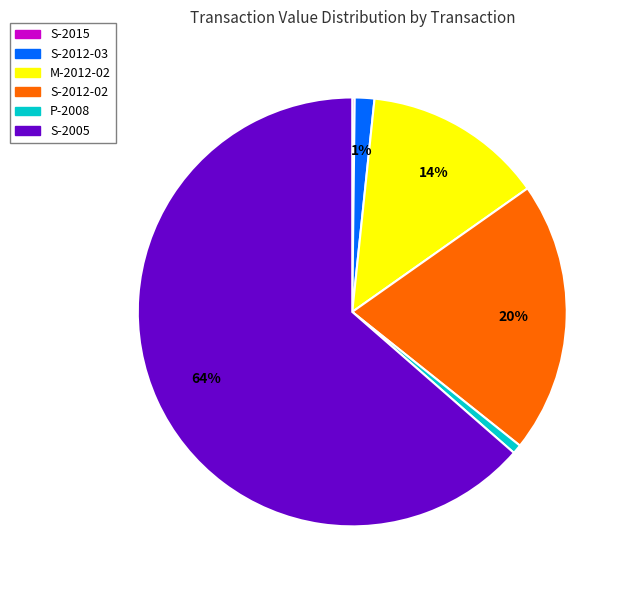

To the nearest percent, what is the average slice percentage?

17%